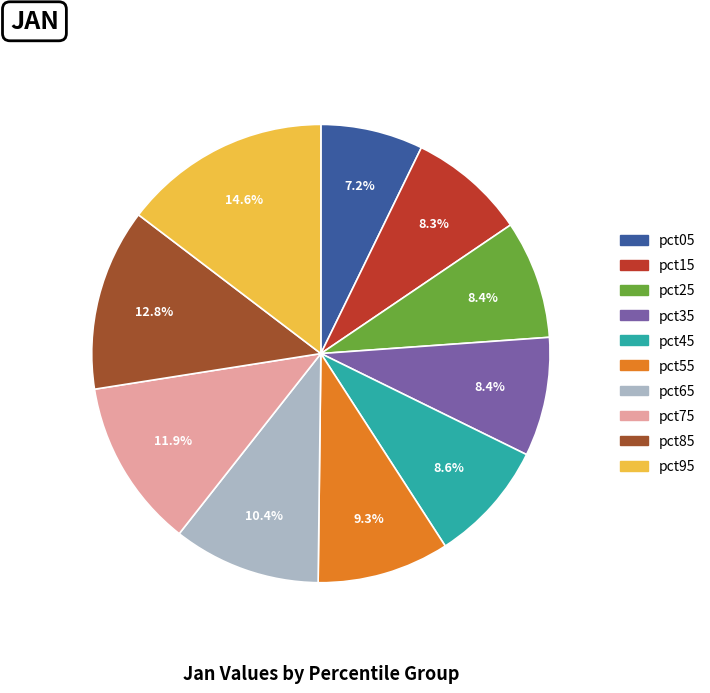

Is pct95 the majority of the pie?

No